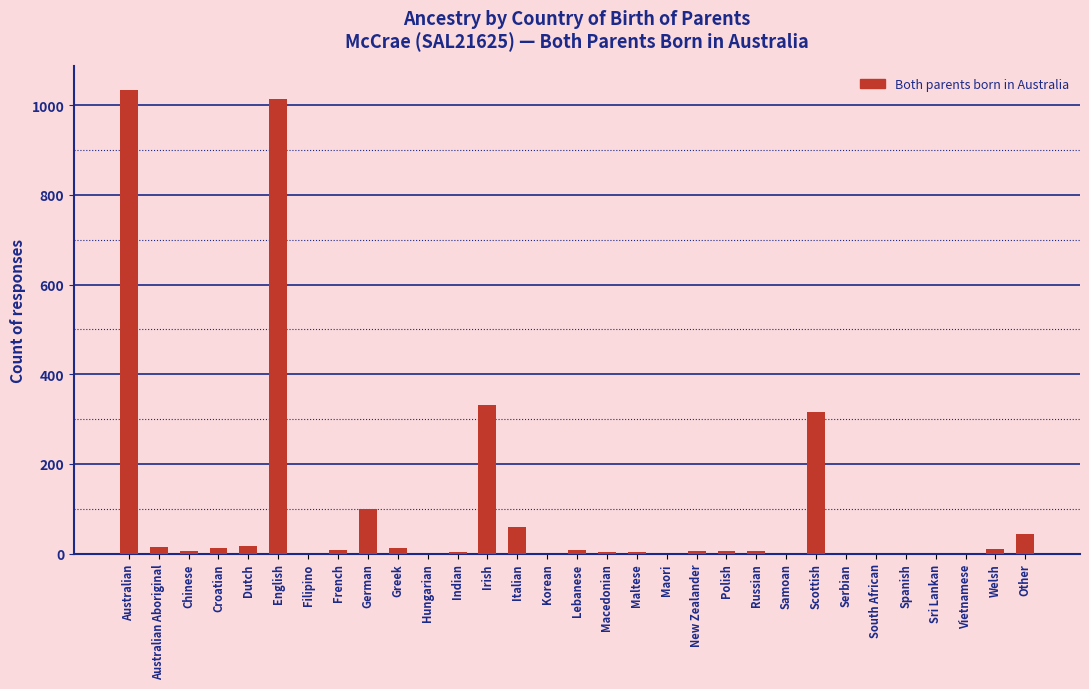

Which has a higher value, Italian or Indian?

Italian